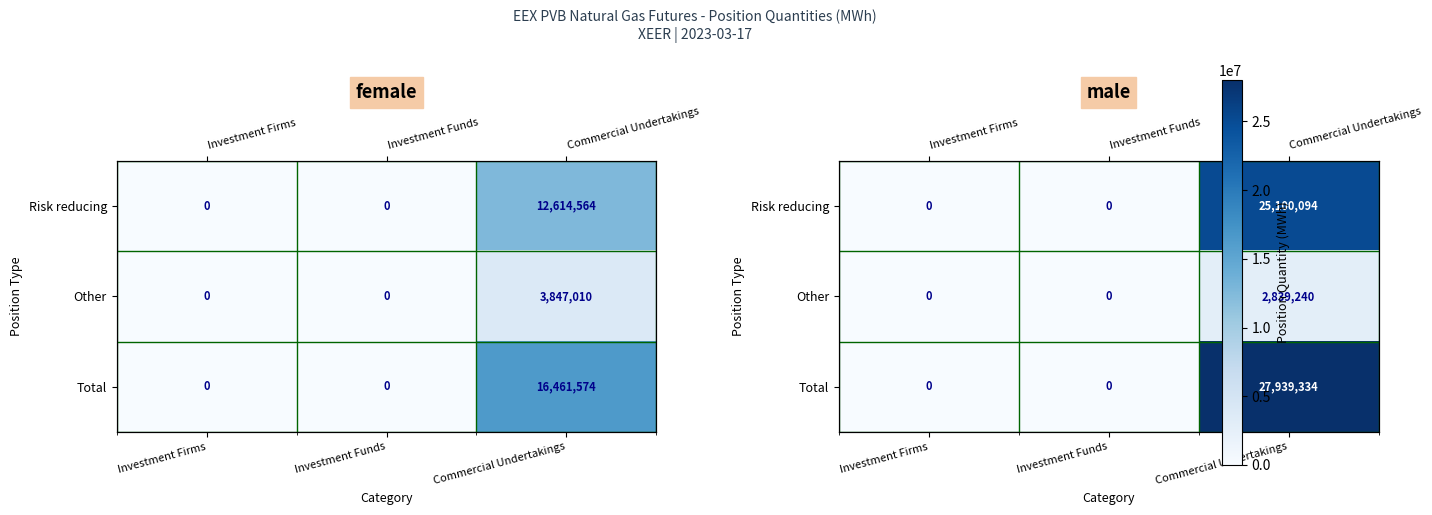

What is the sum of all Total values?

27939334